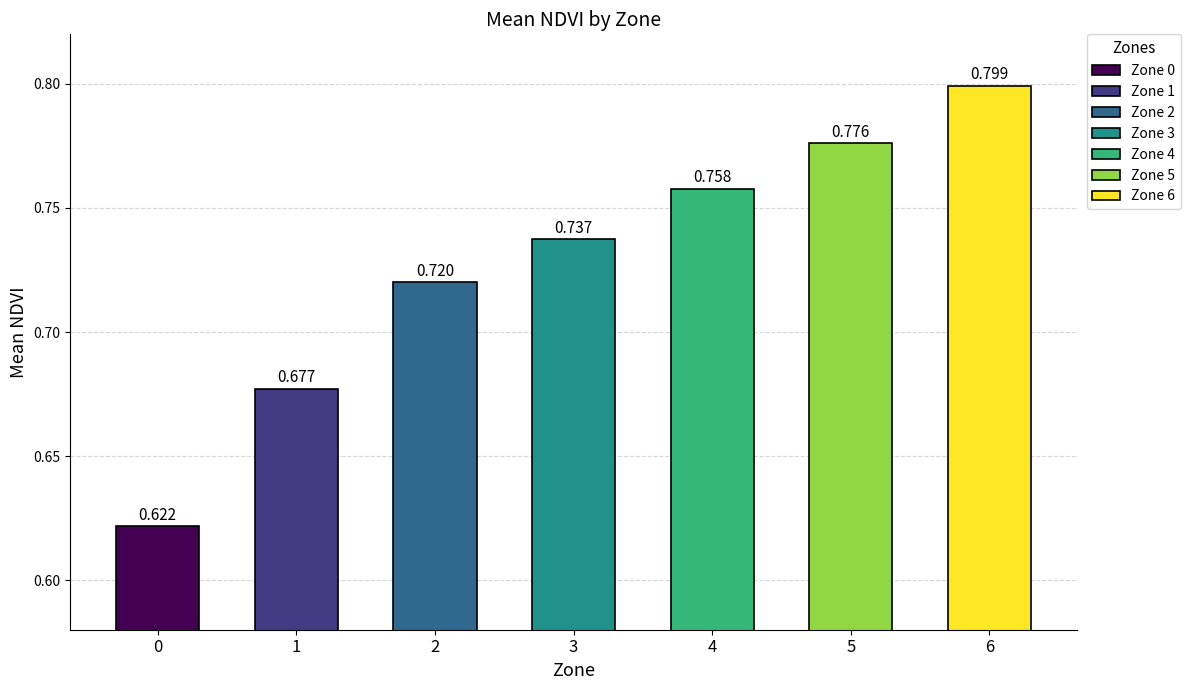

How many distinct data groups are displayed?

1